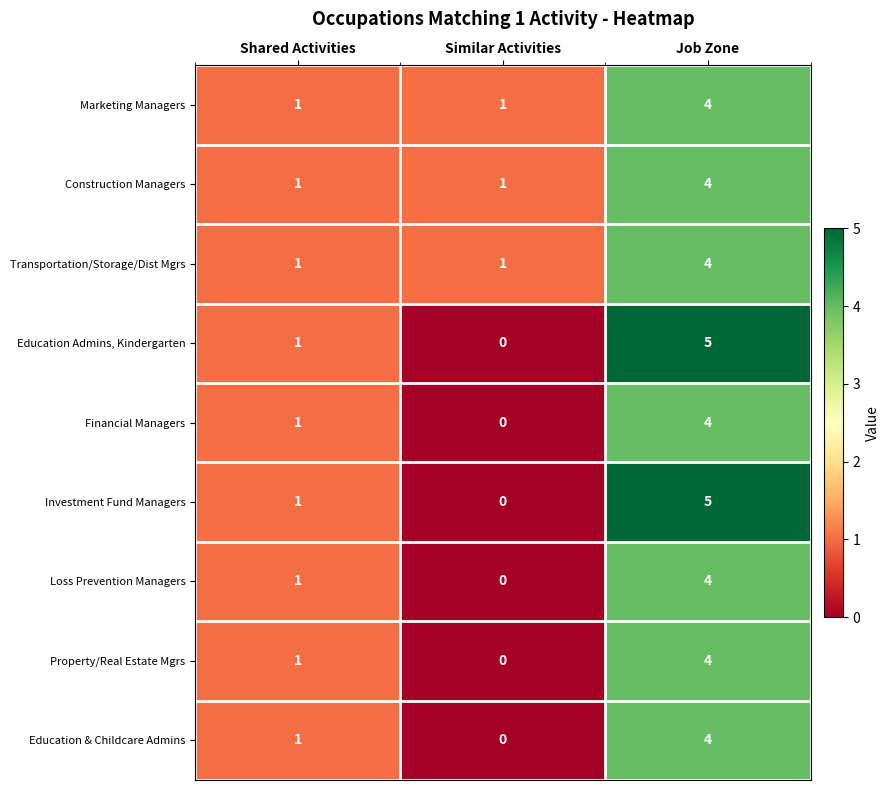

Count the Education & Childcare Admins values in the range 0 to 4.

3